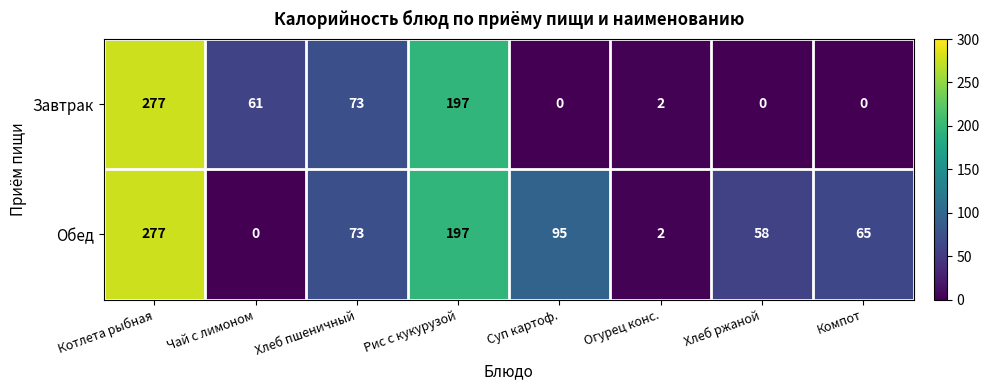

At how many categories does at least one series exceed 111?

2